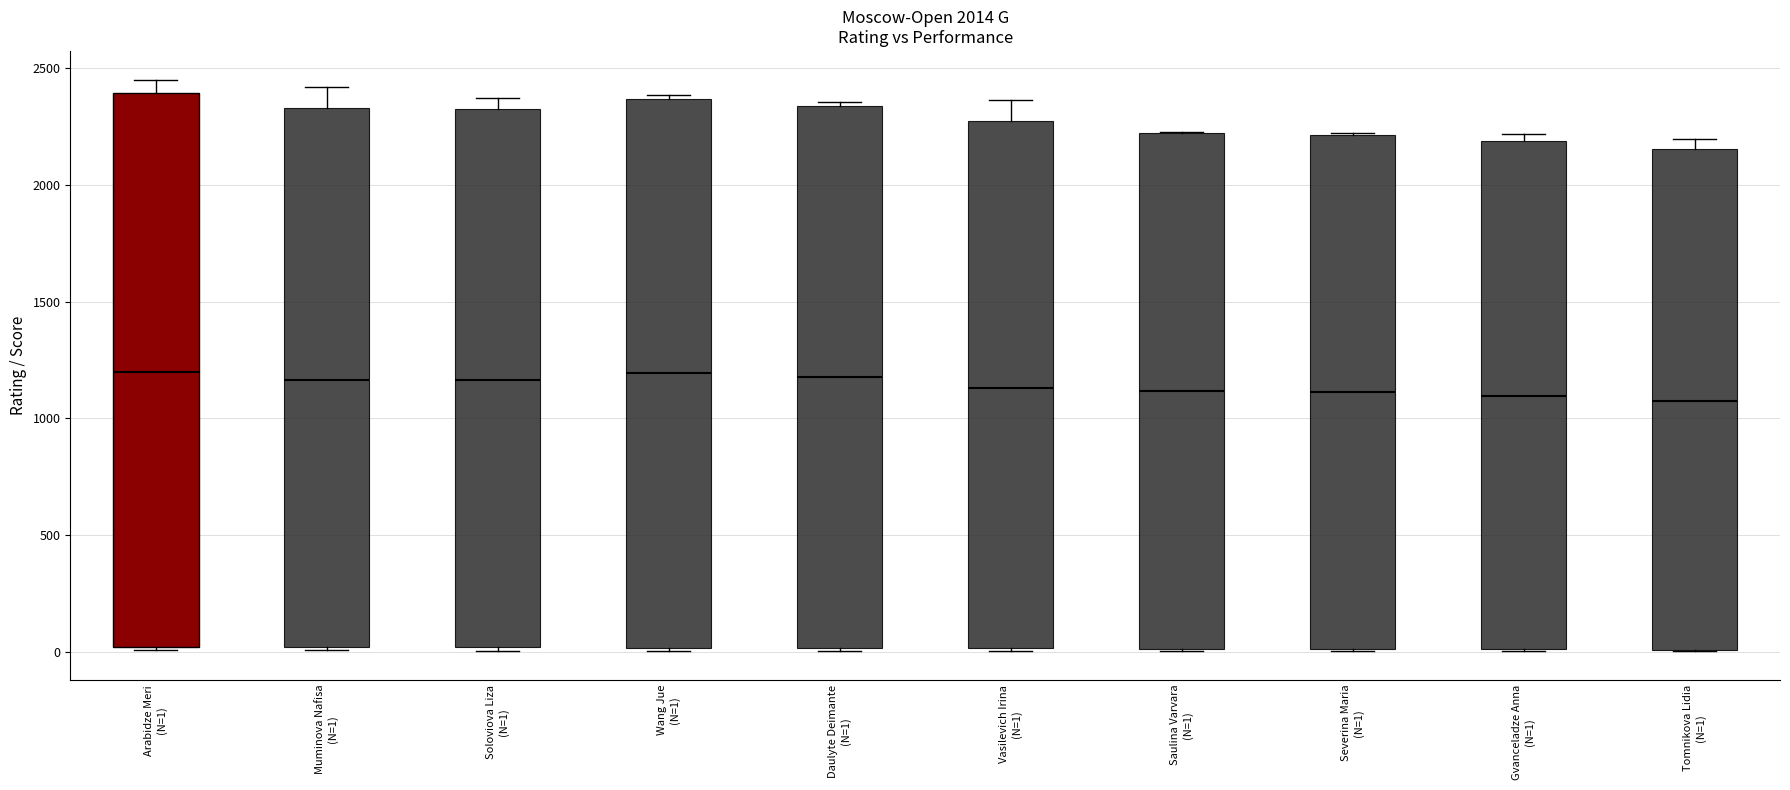

Reading left to right, transcribe this box plot: for each box, give where its median line is, the range the box spans, and where its two whiskers end, as read against the y-axis. The values are not printed on the chart, so give them approximately, as read against the axis.

Arabidze Meri (N=1): median 1200, box 0 to 2400, whiskers 0 to 2450
Muminova Nafisa (N=1): median 1150, box 0 to 2350, whiskers 0 to 2400
Soloviova Liza (N=1): median 1150, box 0 to 2300, whiskers 0 to 2350
Wang Jue (N=1): median 1200, box 0 to 2350, whiskers 0 to 2400
Daulyte Deimante (N=1): median 1200, box 0 to 2350, whiskers 0 to 2350 (just above the box's upper edge)
Vasilevich Irina (N=1): median 1150, box 0 to 2250, whiskers 0 to 2350
Saulina Varvara (N=1): median 1100, box 0 to 2200, whiskers 0 to 2250
Severina Maria (N=1): median 1100, box 0 to 2200, whiskers 0 to 2200
Gvanceladze Anna (N=1): median 1100, box 0 to 2200, whiskers 0 to 2200 (just above the box's upper edge)
Tomnikova Lidia (N=1): median 1050, box 0 to 2150, whiskers 0 to 2200